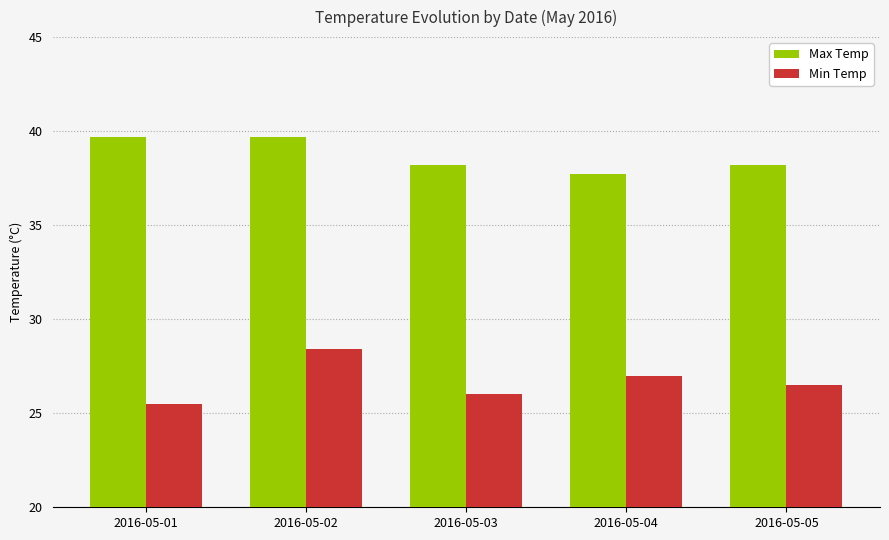

How many data points in Max Temp are above 38?

4